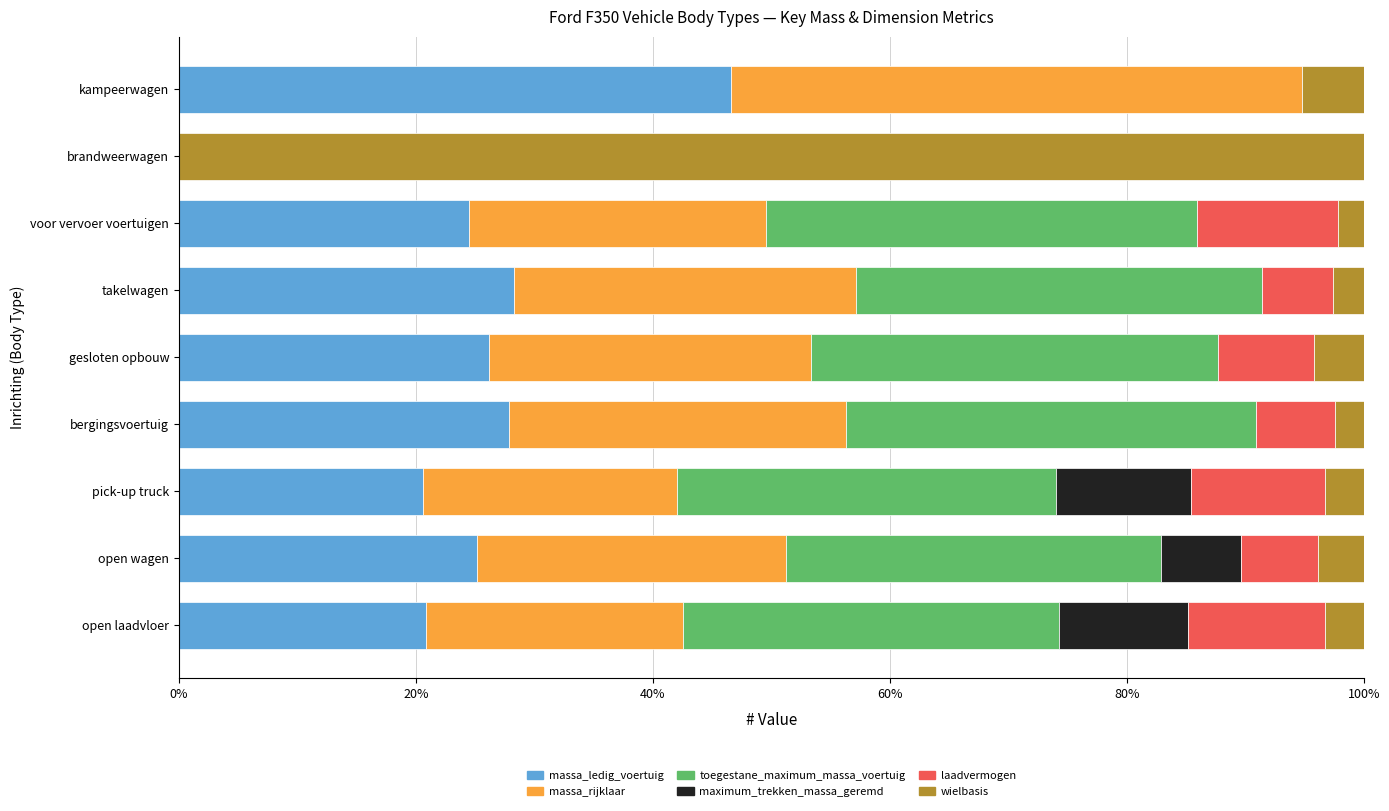

What is the sum of the massa_ledig_voertuig values at open wagen and open laadvloer?

46.0